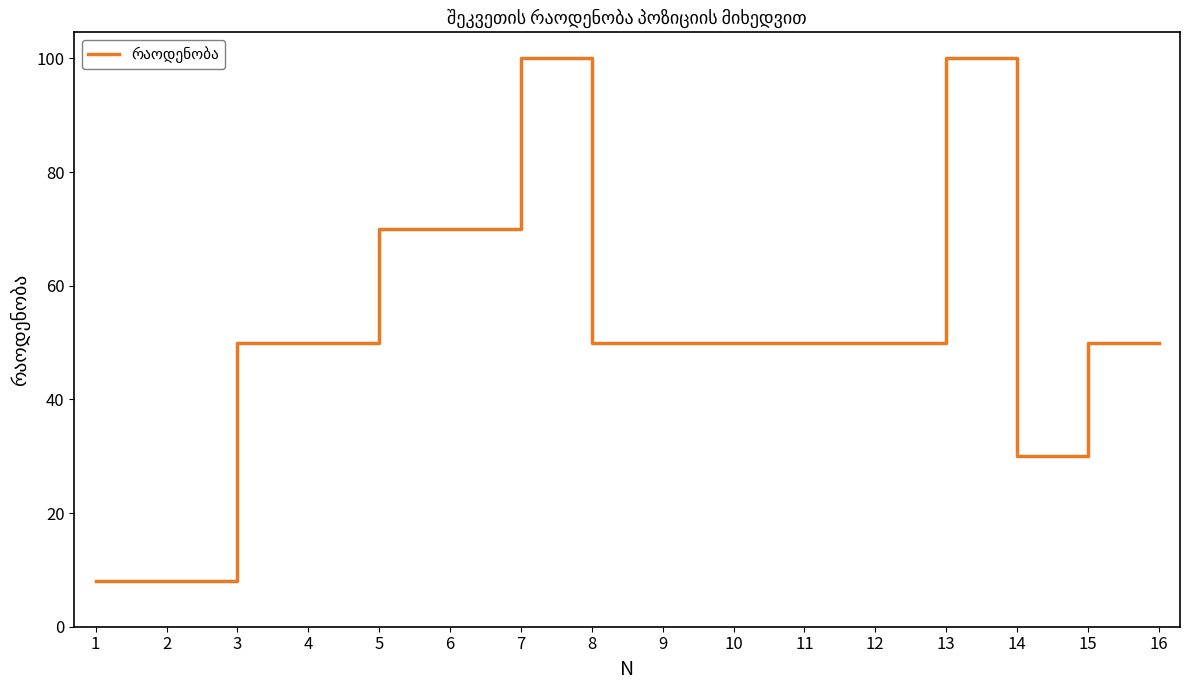

What is the difference between the values at 15 and 14?

20